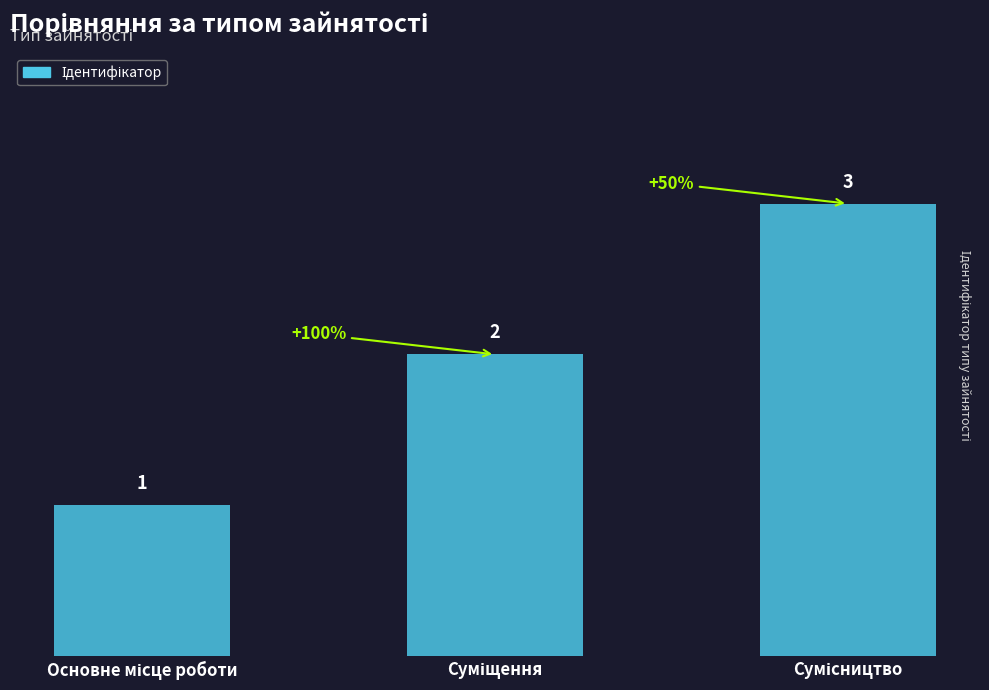

What is the maximum value shown in the chart?

3